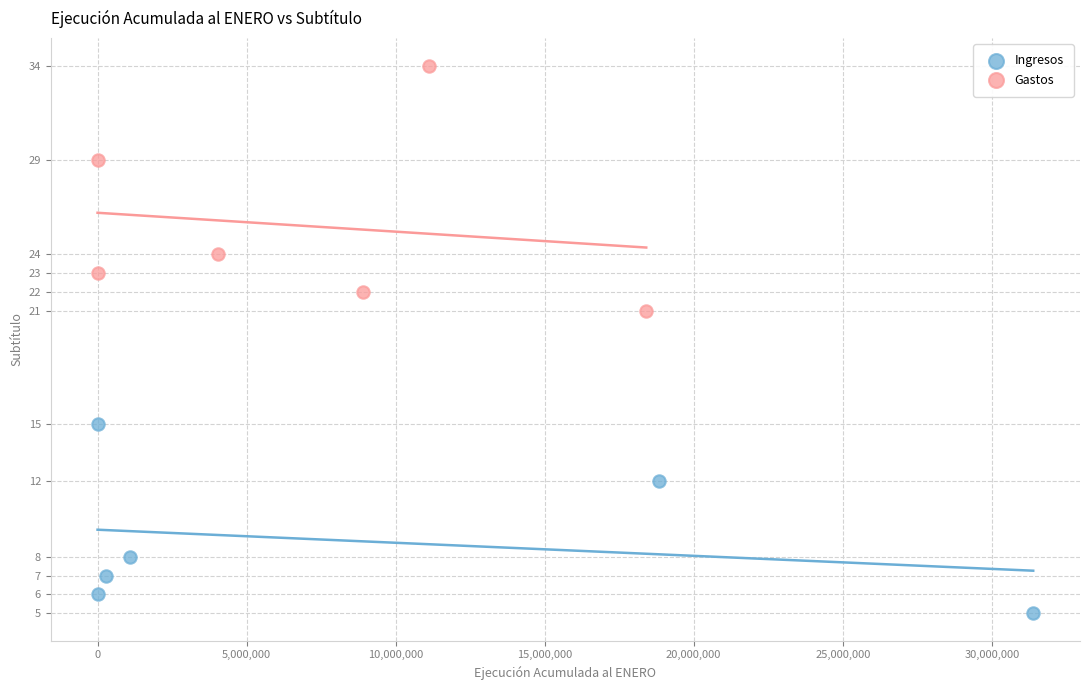

Which series contains the highest Y value?

Gastos